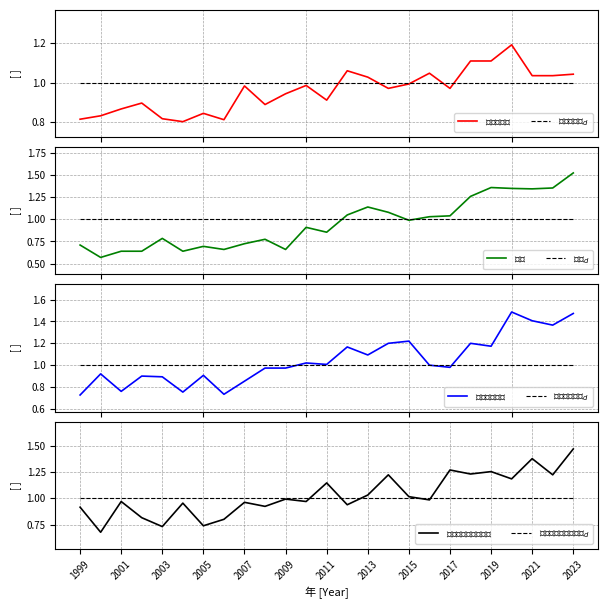

What is the difference between the maximum and minimum values in the 転倒 series?

1.0